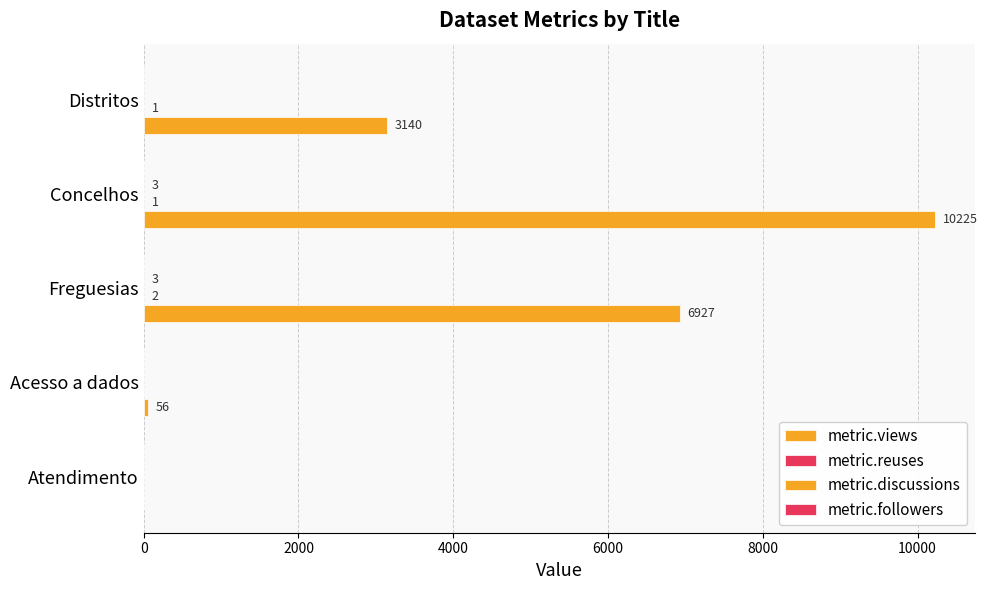

How many data points does each series have?

5